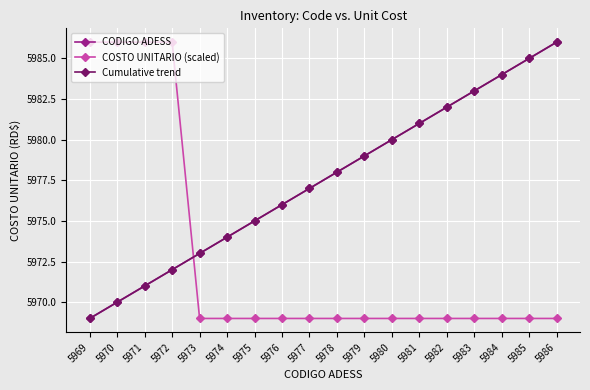

Is this an area chart (filled region under the line)?

No